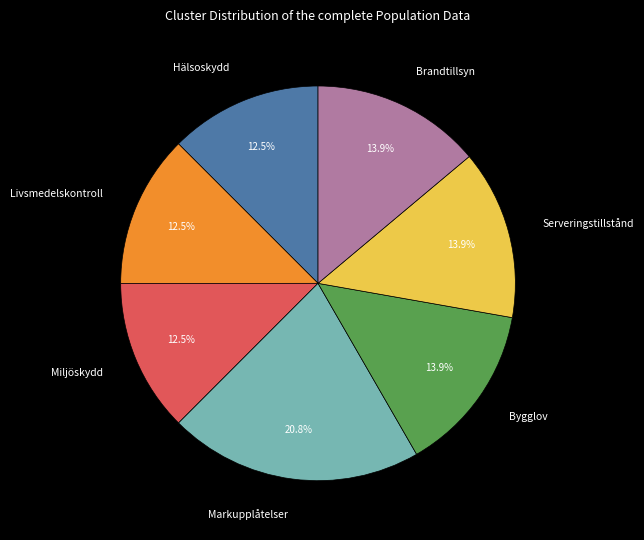

How many slices are in this pie chart?

7